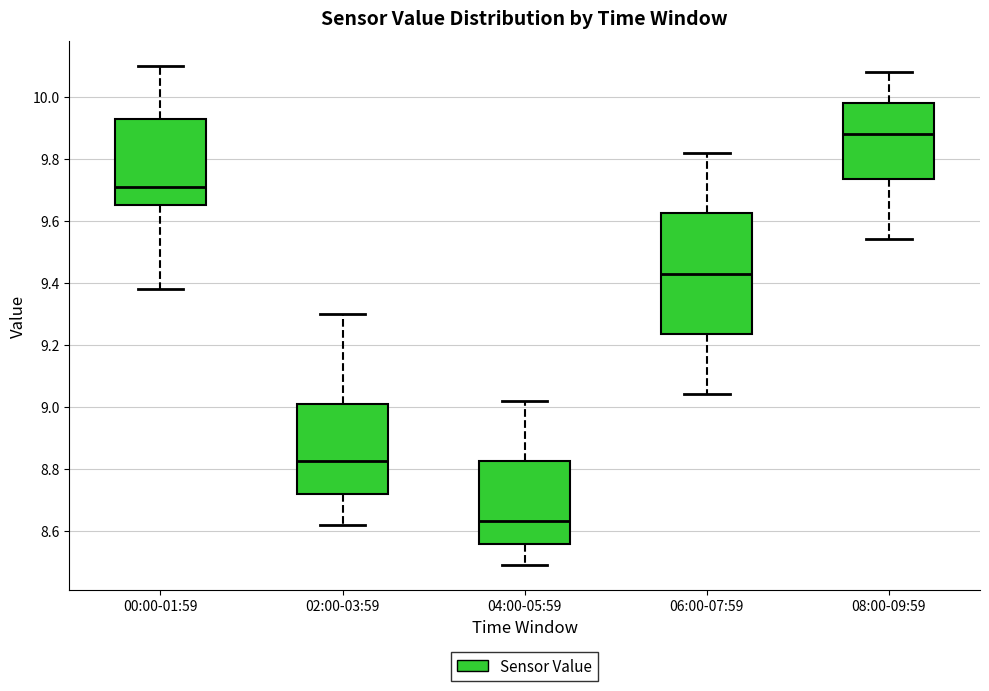

Where does the median line of the box for 06:00-07:59 sit on the y-axis? The values are not printed on the chart, so give them approximately, as read against the axis.

9.44